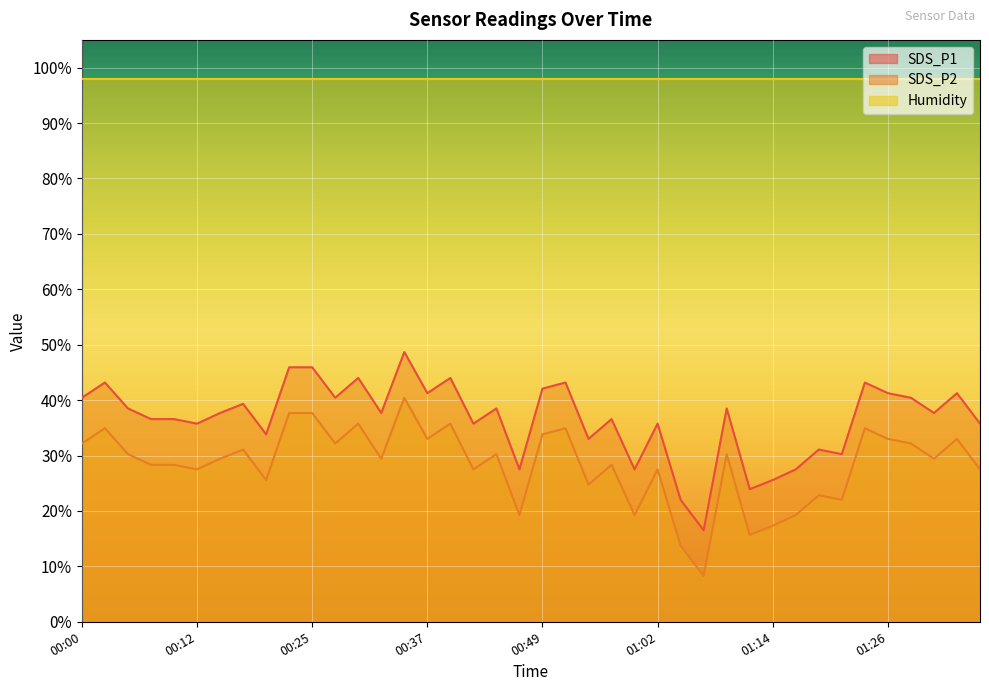

Between 01:31 and 00:59, which is larger?

01:31